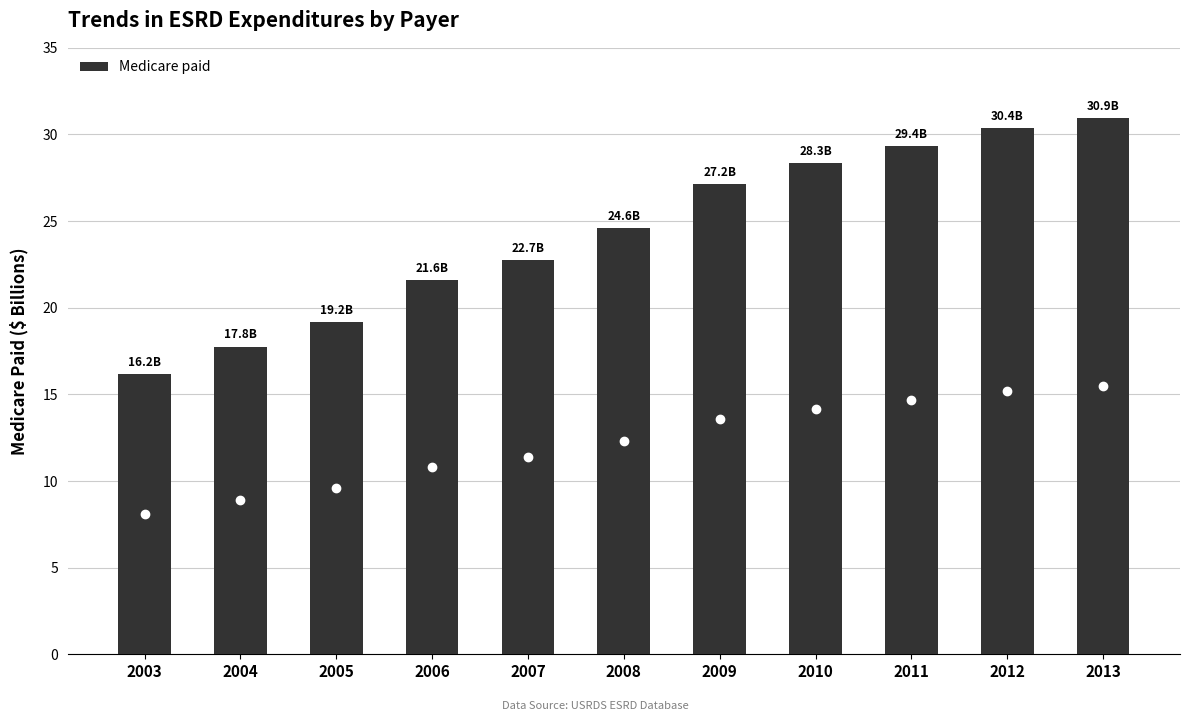

What is the change in value from 2004 to 2011?

+11.6